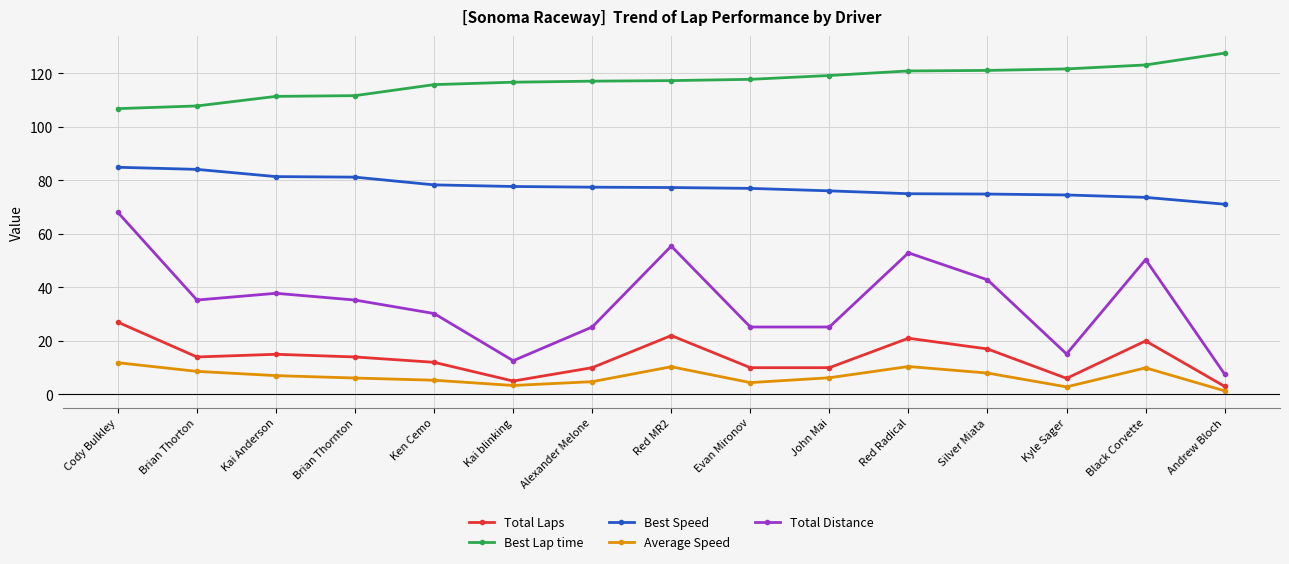

Which category has the highest value in the Average Speed series?

Cody Bulkley